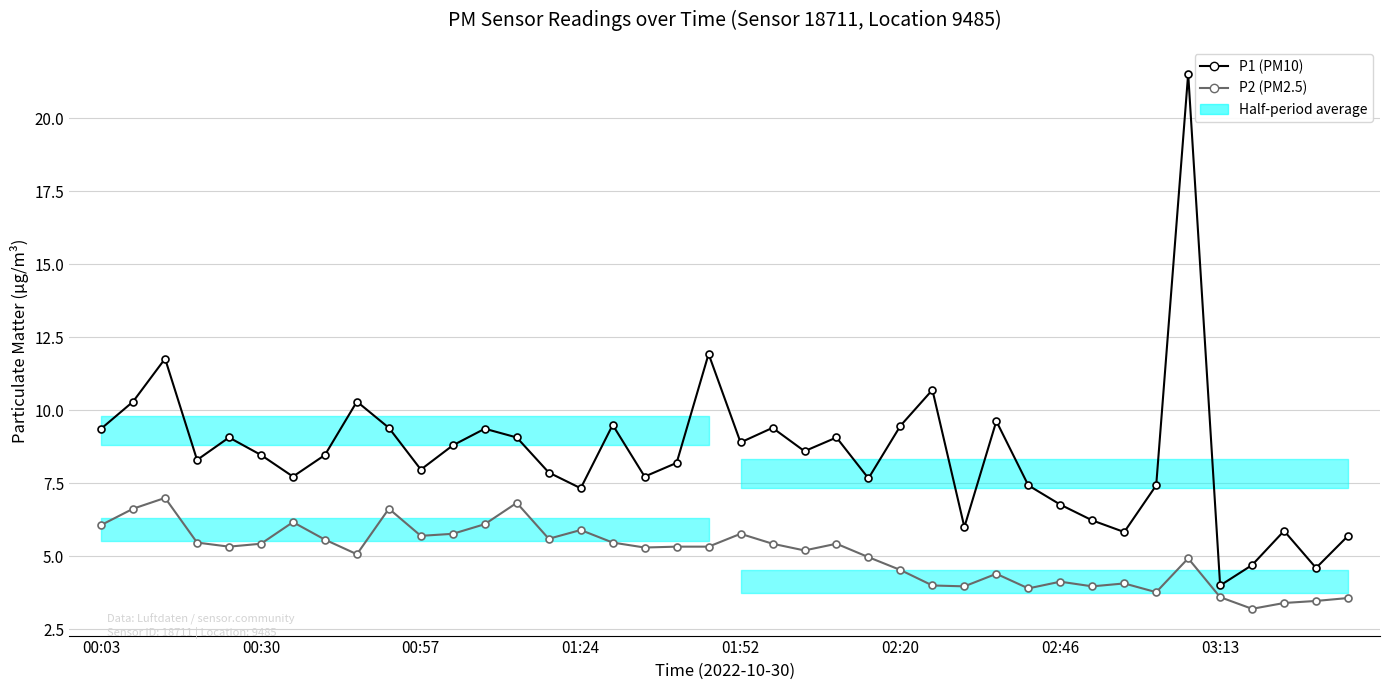

What is the smallest value displayed?

3.2